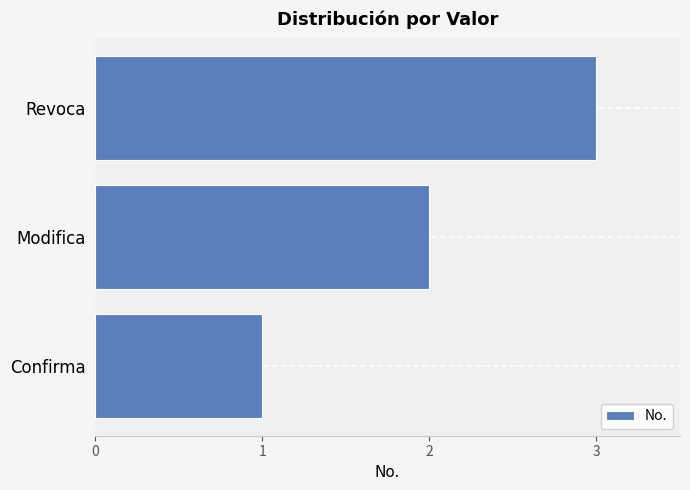

List the labels in order of value, largest first.

Revoca, Modifica, Confirma